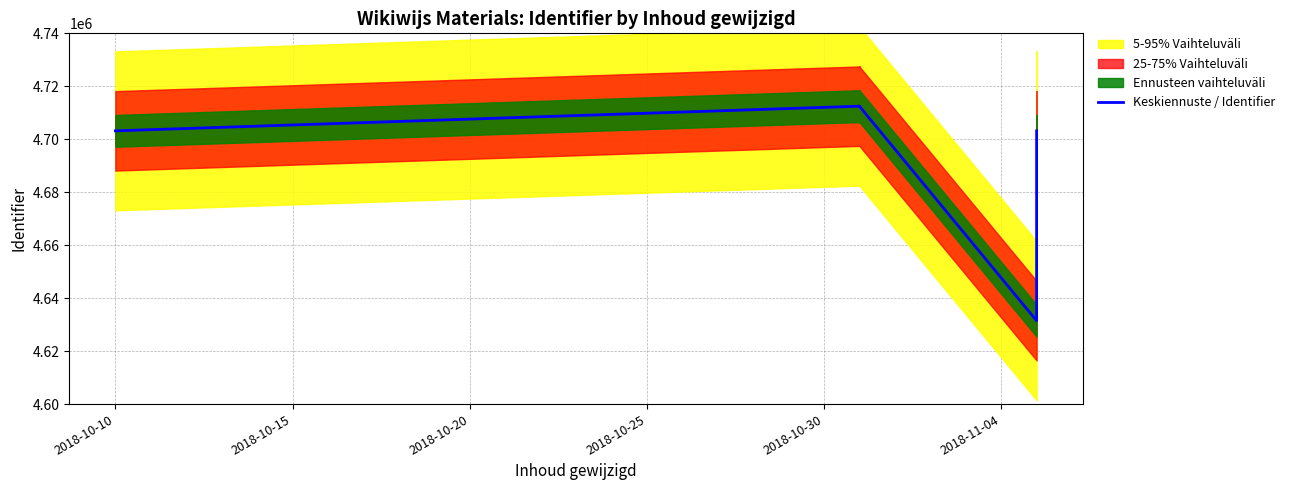

Which has a higher value, 2018-11-04 or 2018-10-10?

2018-10-10